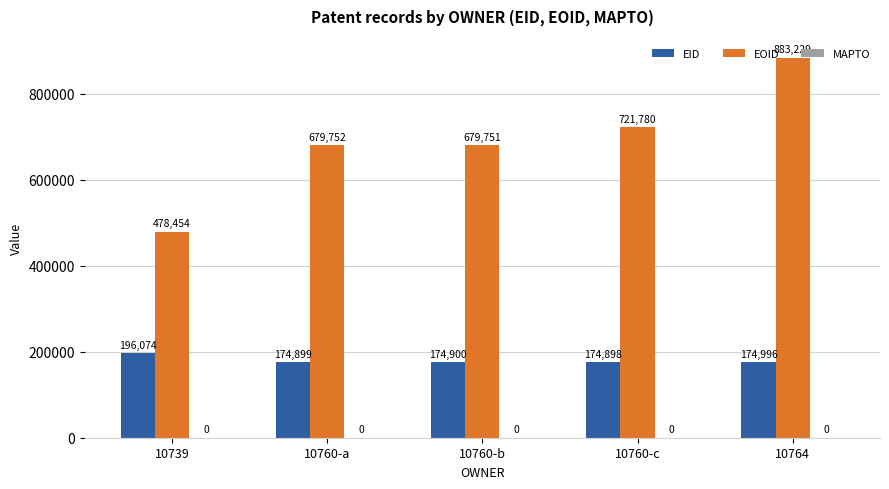

What is the label of the 3rd bar from the left?

10760-b